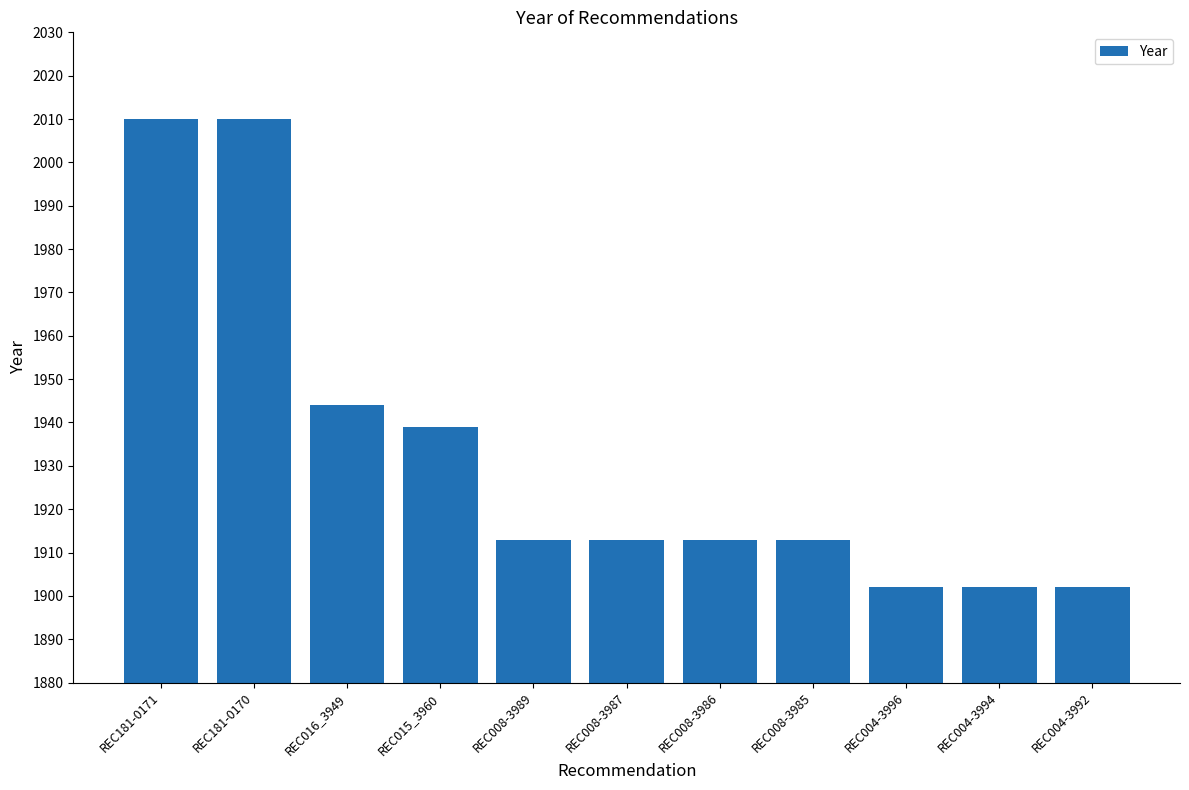

What is the value of the 4th bar from the left?

1939